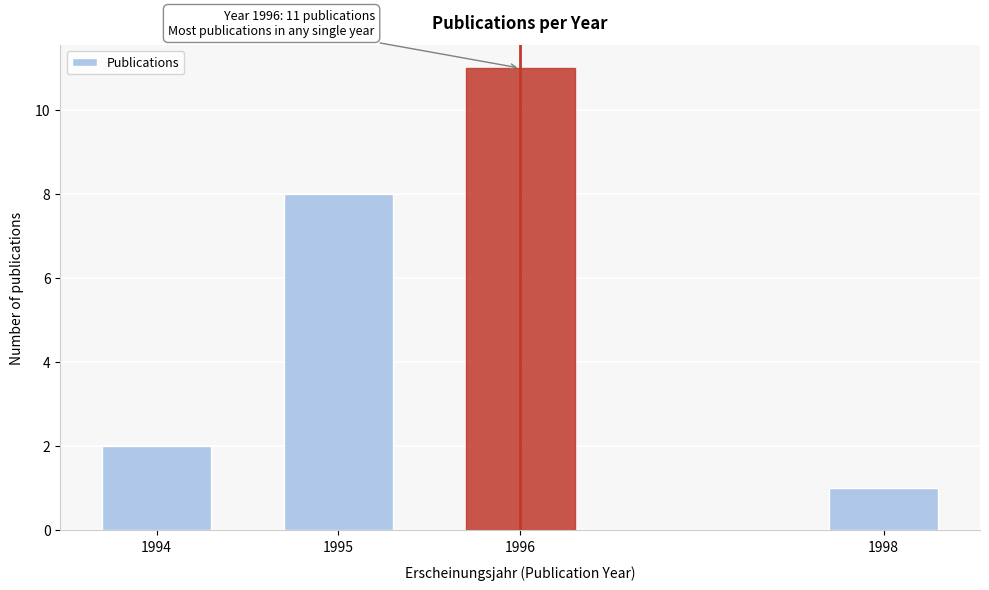

Reading right to left, extract all data points from this chart.

1	11	8	2